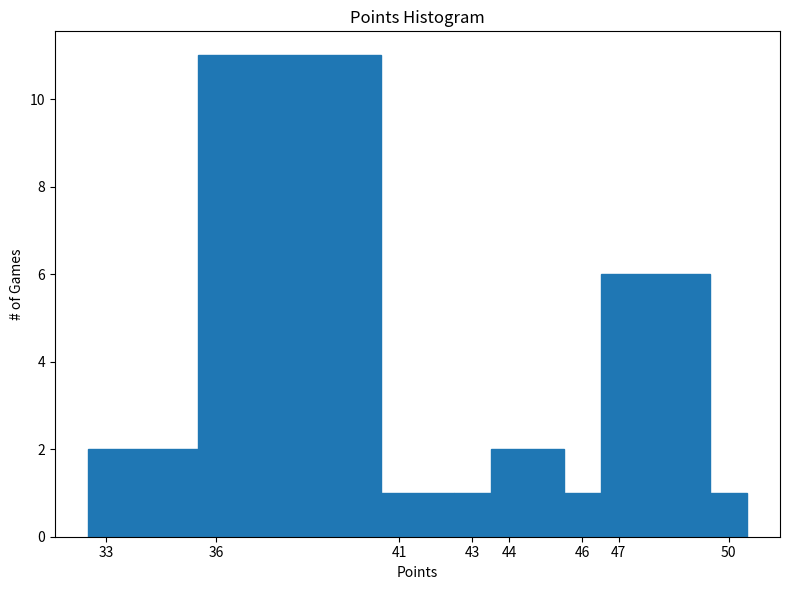

Which range on the x-axis has the tallest bar?

35.5 to 40.5